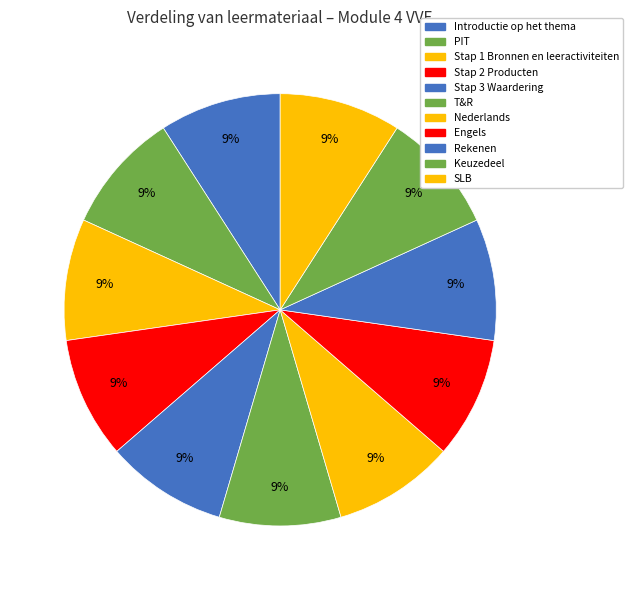

Count the number of slices in the pie.

11